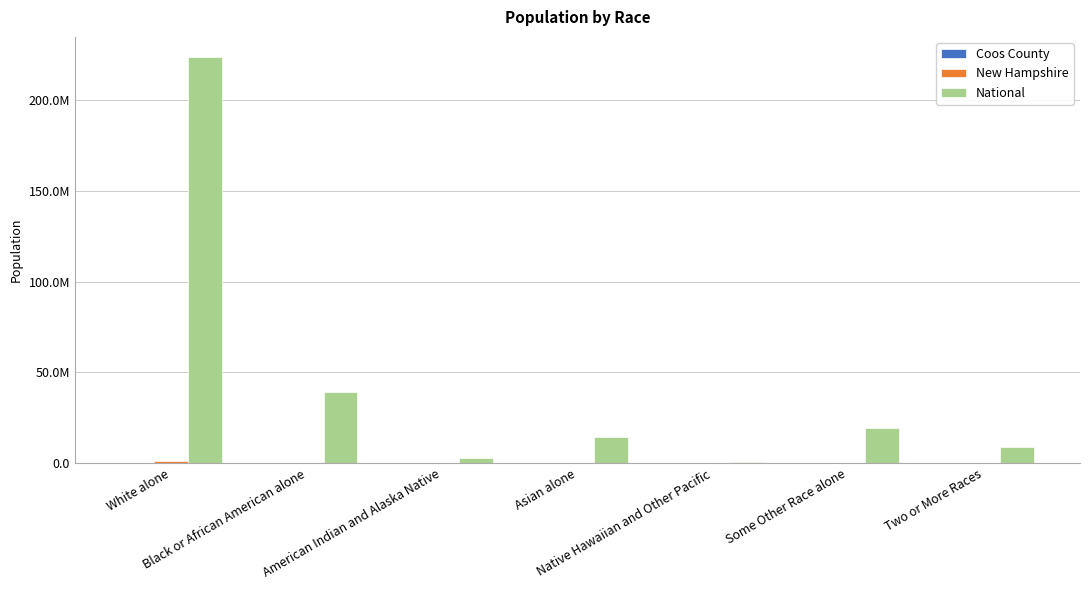

What is the difference between the National values at Asian alone and Native Hawaiian and Other Pacific?

14134239